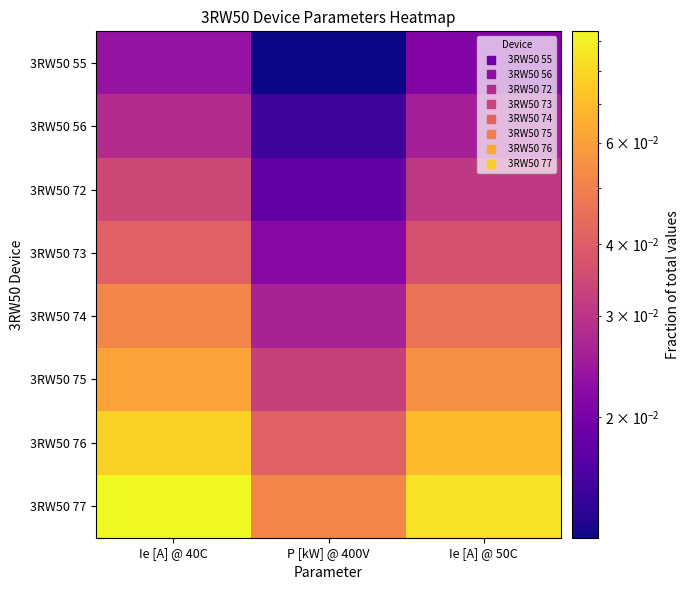

At how many categories does at least one series exceed 0?

3